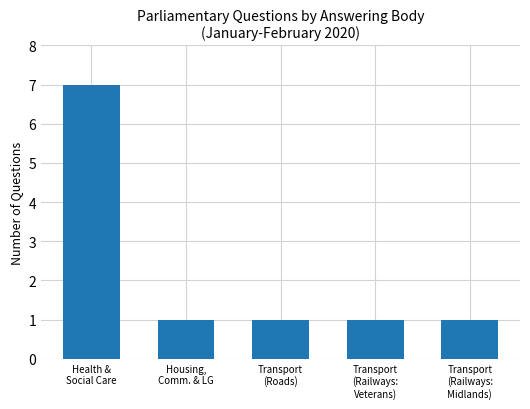

What is the minimum value shown in the chart?

1